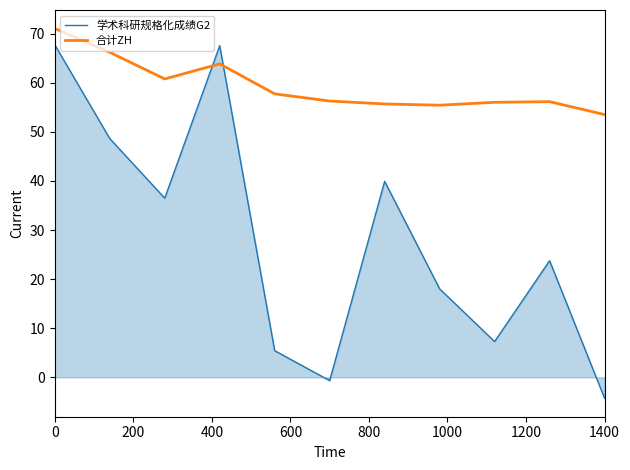

What is the difference between the maximum and minimum values in the 学术科研规格化成绩G2 series?

72.0